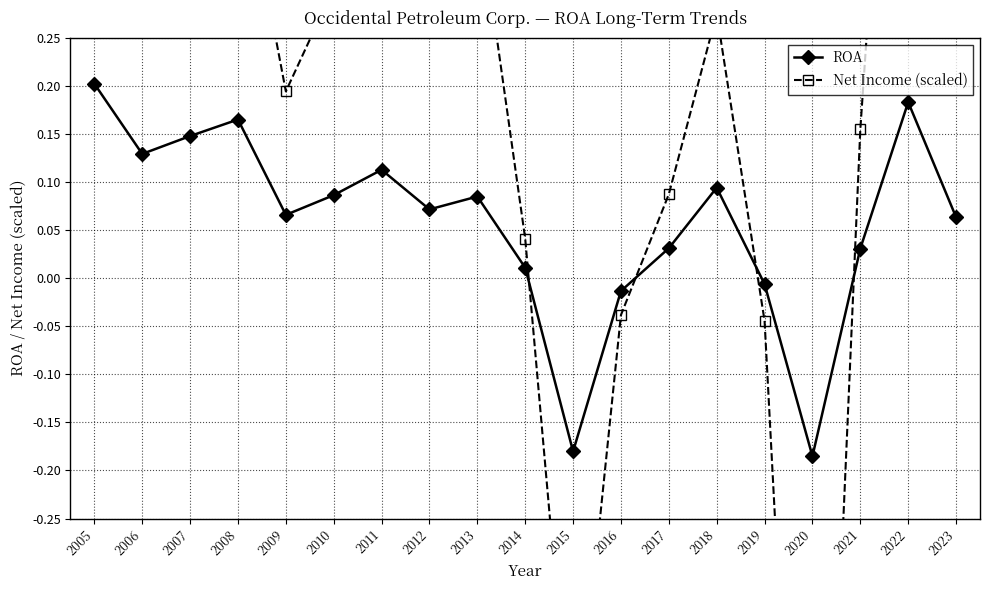

How many values in the ROA series exceed 0?

15